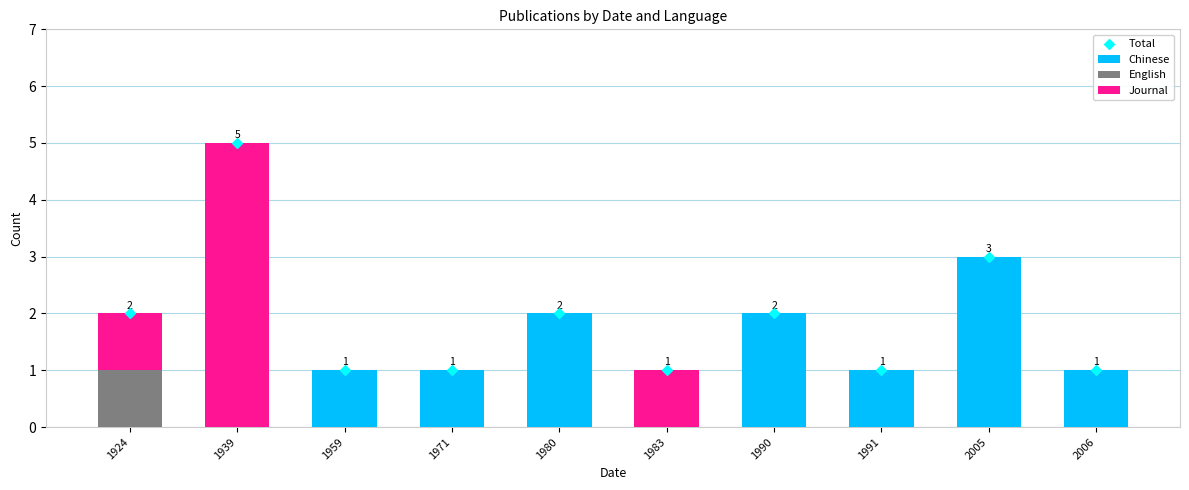

Which series has the largest total across all categories?

Total